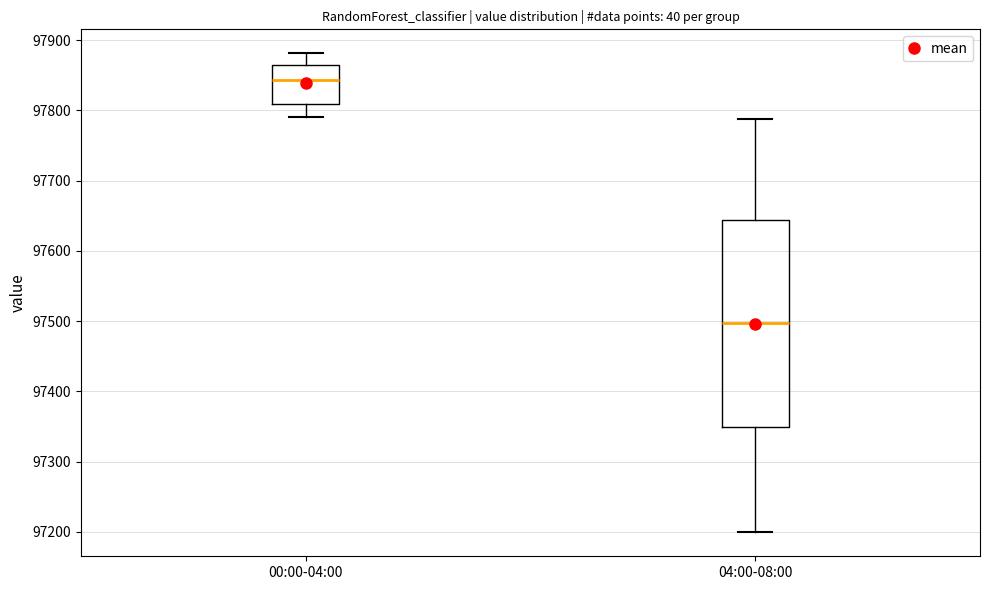

Which box is the tallest, from its lower edge to its upper edge?

04:00-08:00